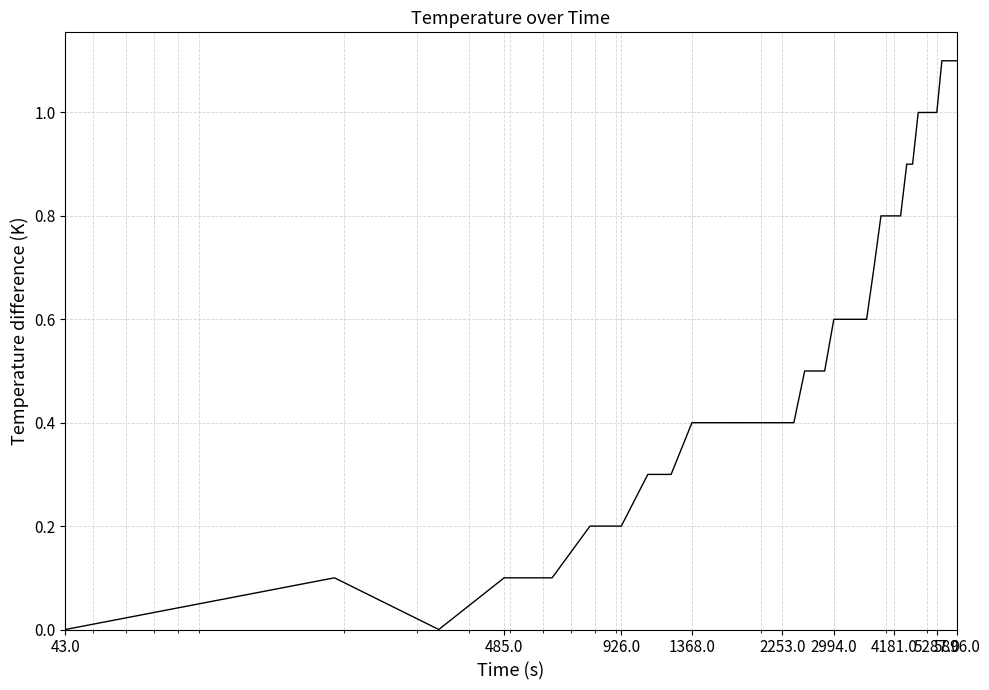

Reading right to left, extract all data points from this chart.

1.1	1.1	1.1	1.1	1.0	1.0	1.0	1.0	0.9	0.9	0.8	0.8	0.8	0.8	0.7	0.6	0.6	0.6	0.6	0.6	0.5	0.5	0.5	0.4	0.4	0.4	0.4	0.4	0.4	0.4	0.4	0.3	0.3	0.2	0.2	0.1	0.1	0.0	0.1	0.0